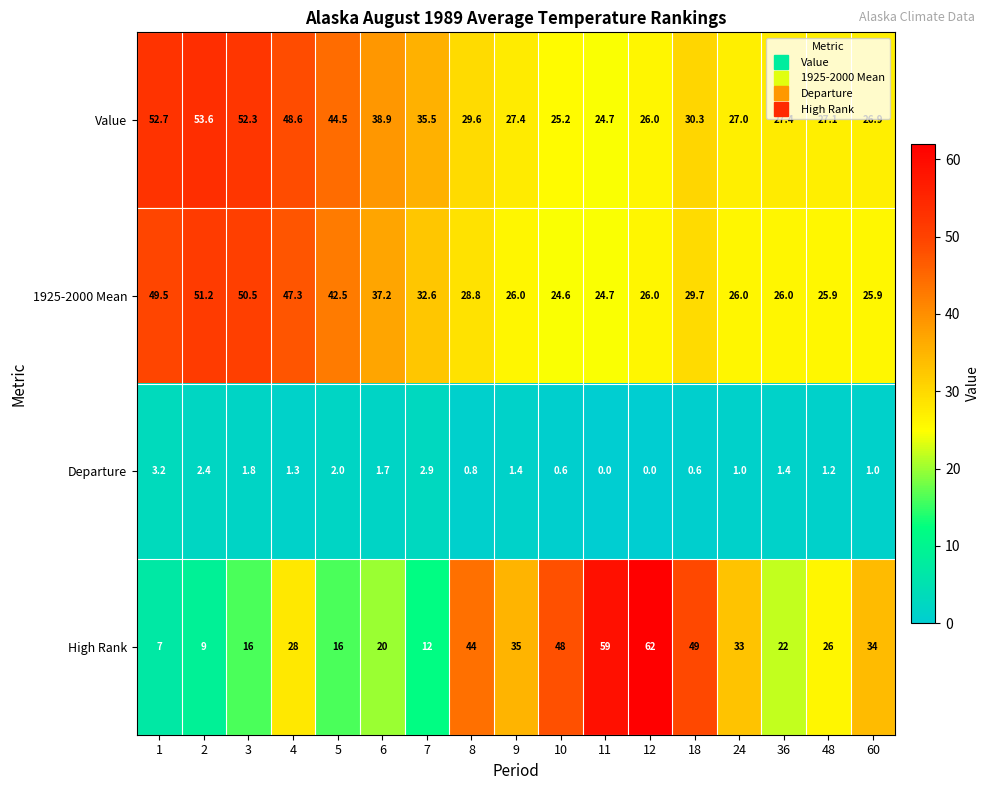

Where is Value nearest to the value 39?

6